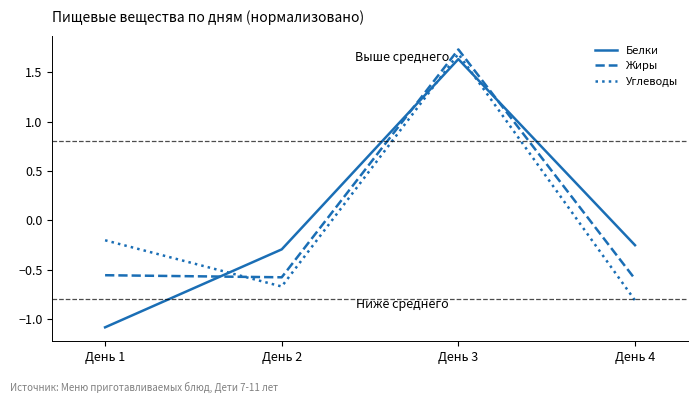

Which series changed the most between День 2 and День 4?

Углеводы